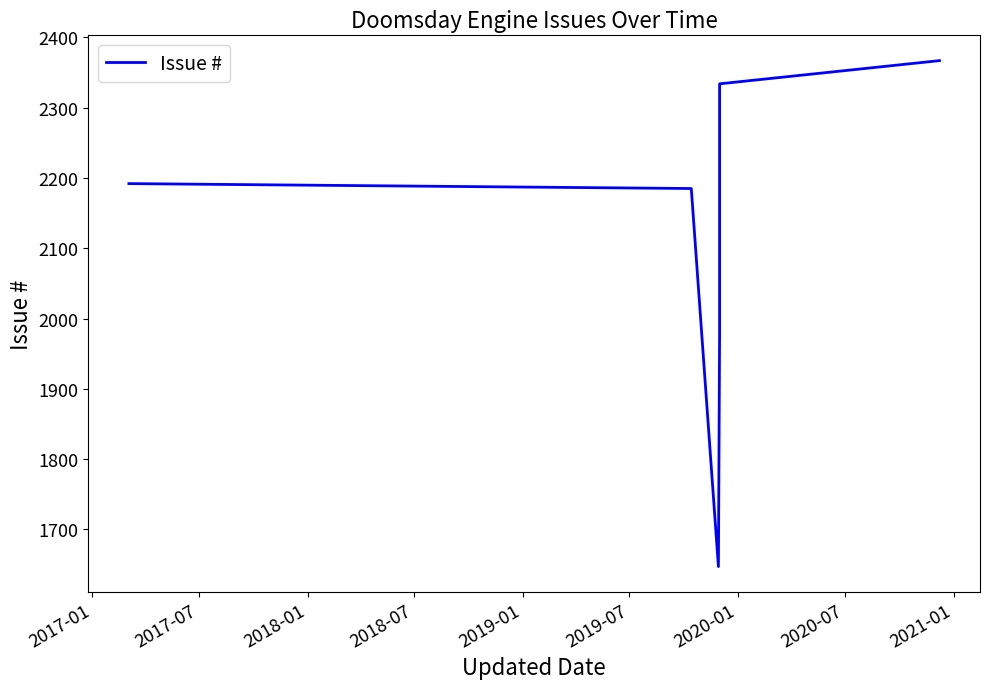

What is the value of the 3rd point from the left?

1647